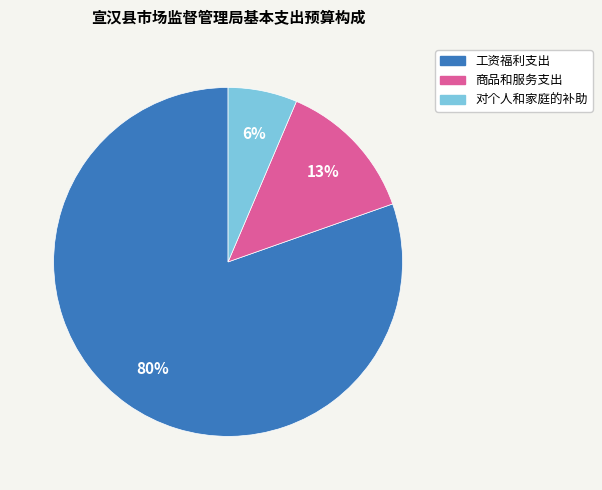

What is the majority slice?

工资福利支出